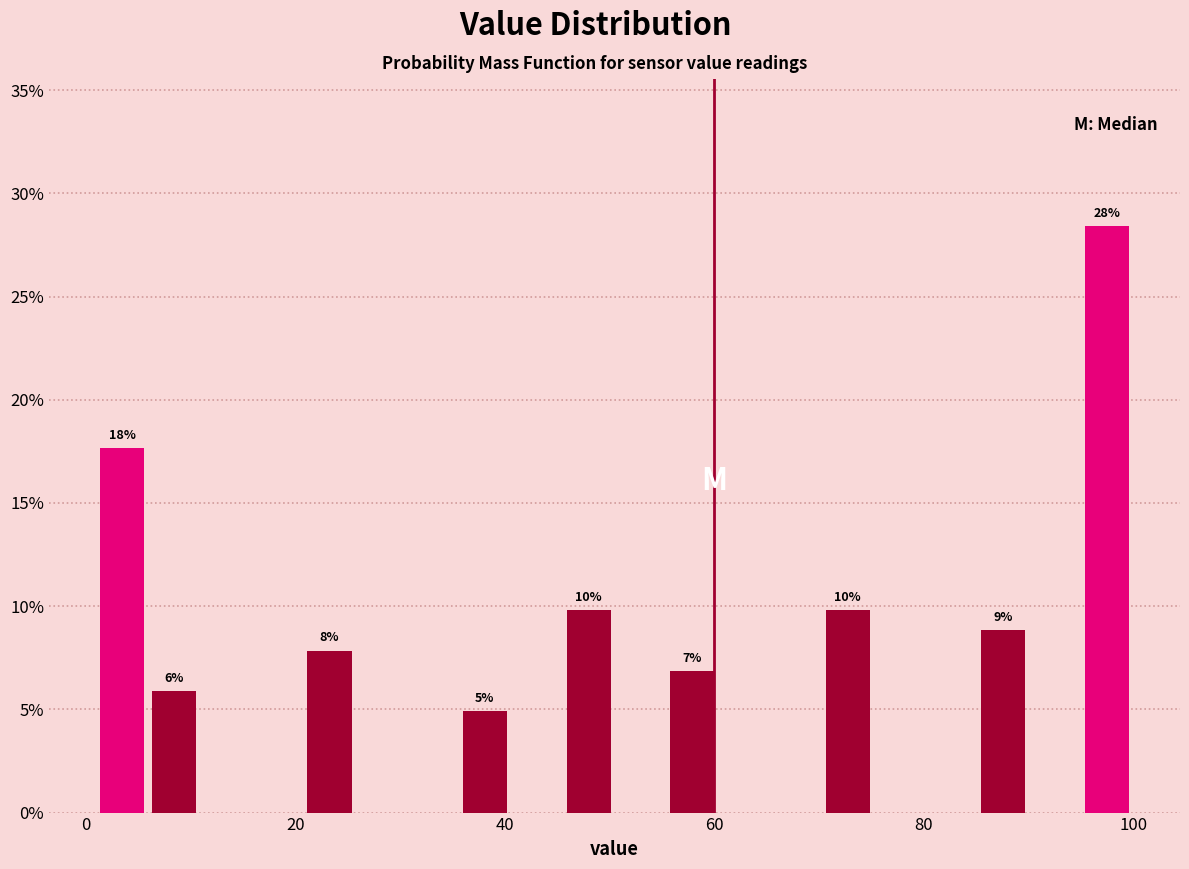

Read against the x-axis, roughly where is the centre of the tallest bar?

98